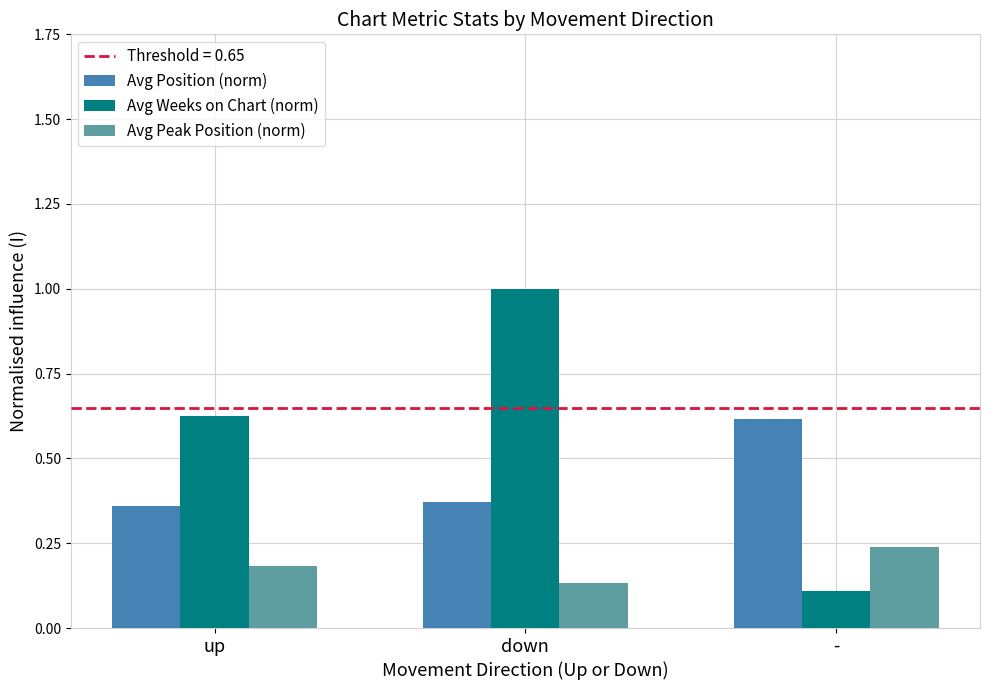

At which label is Avg Peak Position (norm) closest to 0?

down